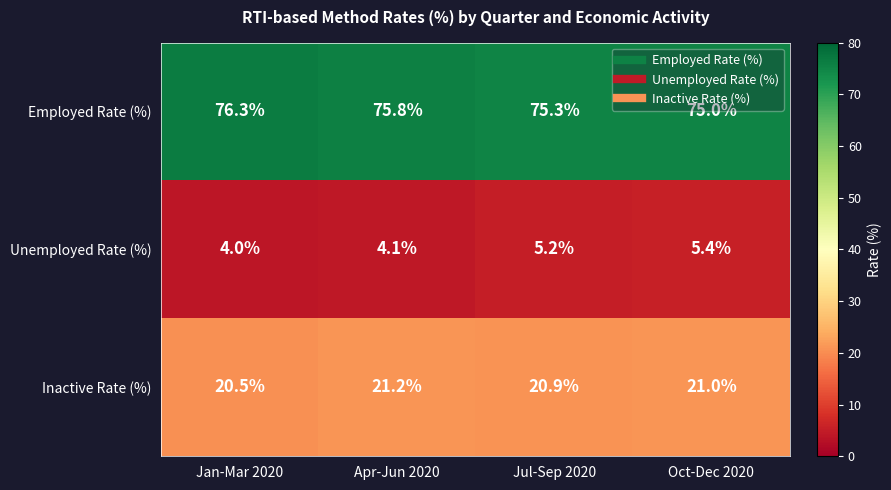

Which series has the widest spread of values?

Unemployed Rate (%)